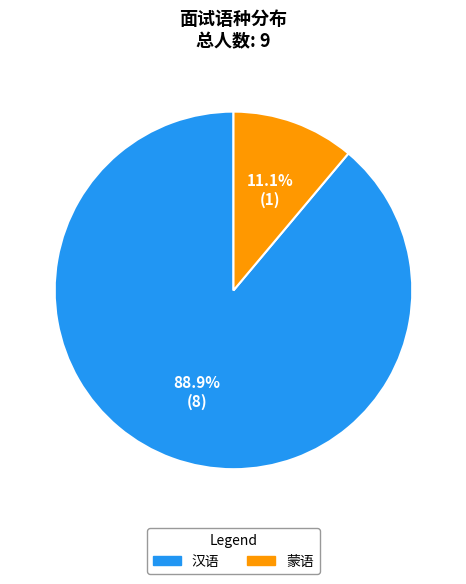

To the nearest percent, what is the difference between the 汉语 and 蒙语 slice percentages?

78%